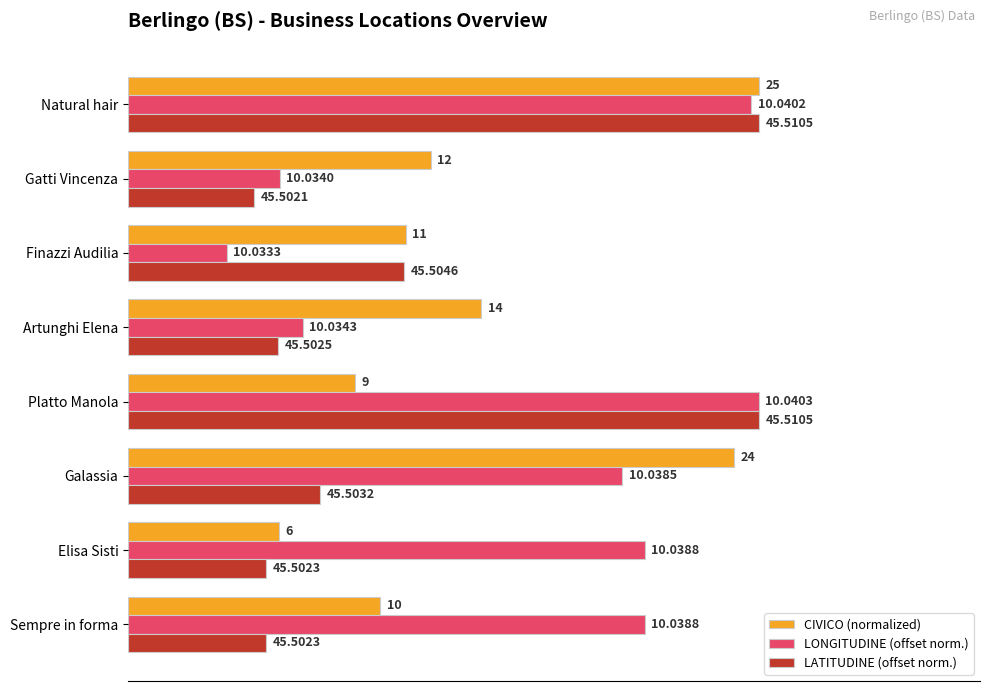

What are all the series names shown in the legend?

CIVICO (normalized), LONGITUDINE (offset norm.), LATITUDINE (offset norm.)